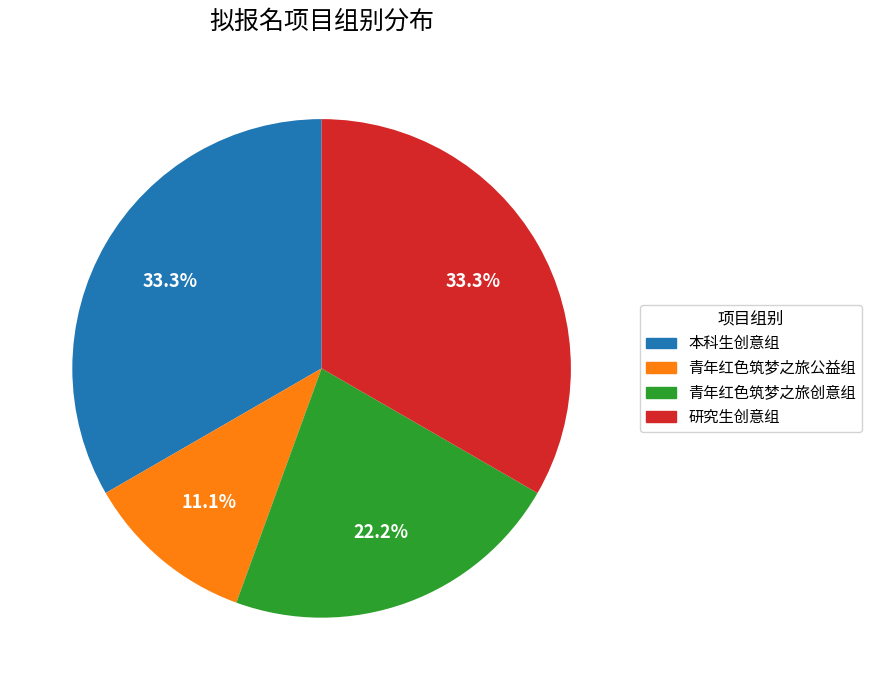

What percentage is the 青年红色筑梦之旅公益组 slice, to the nearest percent?

11%